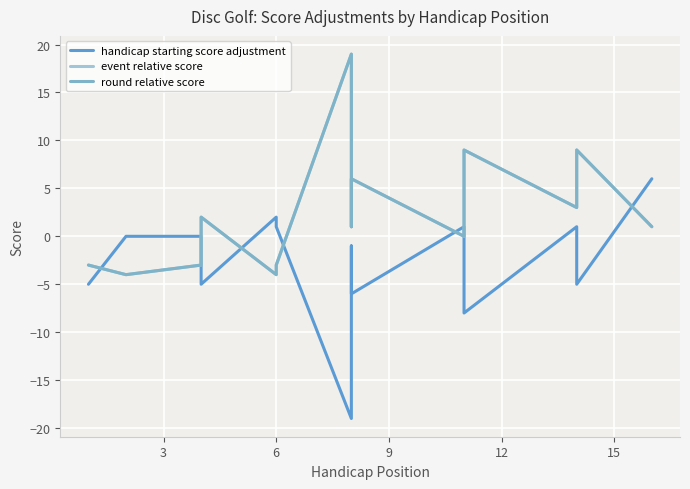

Rank the series by their maximum value, from highest to lowest.

event relative score, round relative score, handicap starting score adjustment